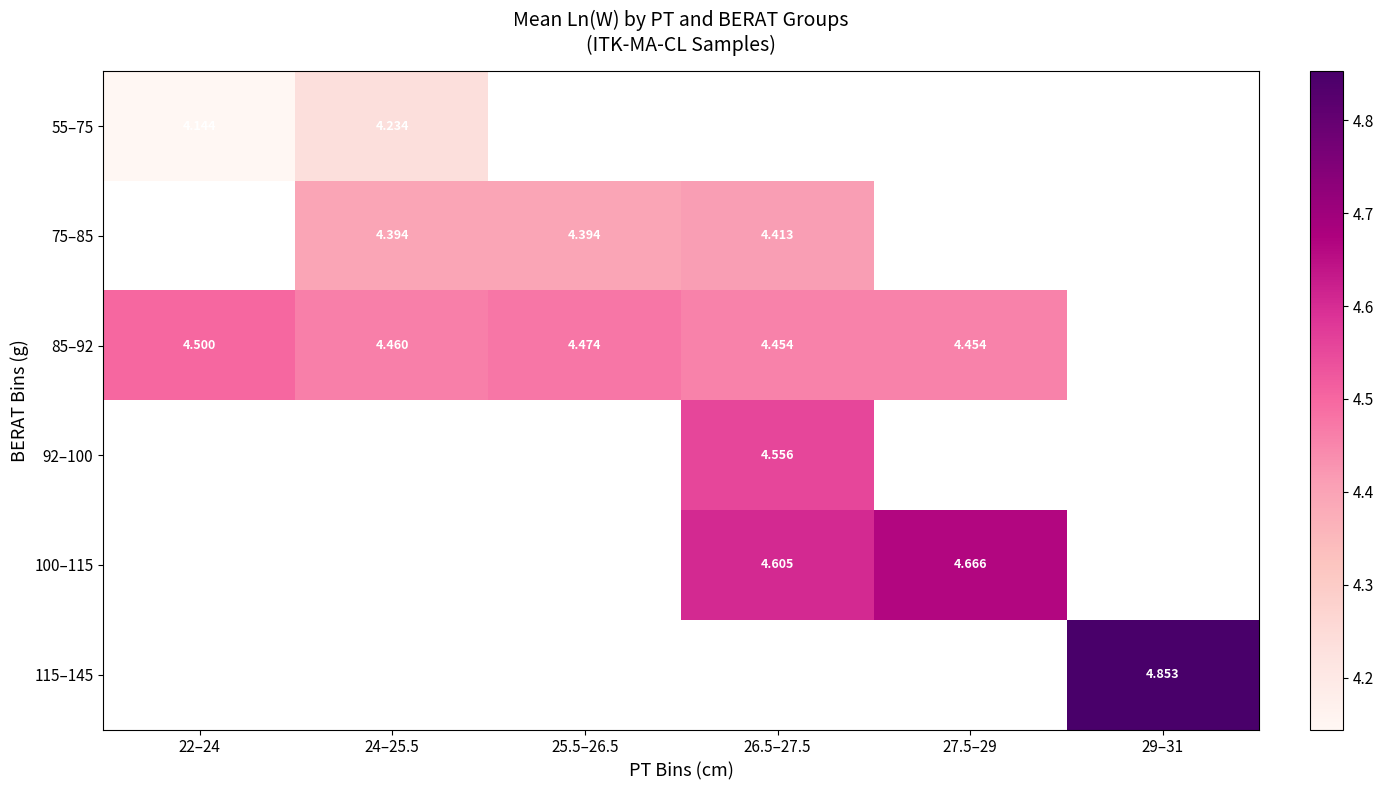

Which has a higher value, 27.5–29 or 25.5–26.5?

25.5–26.5